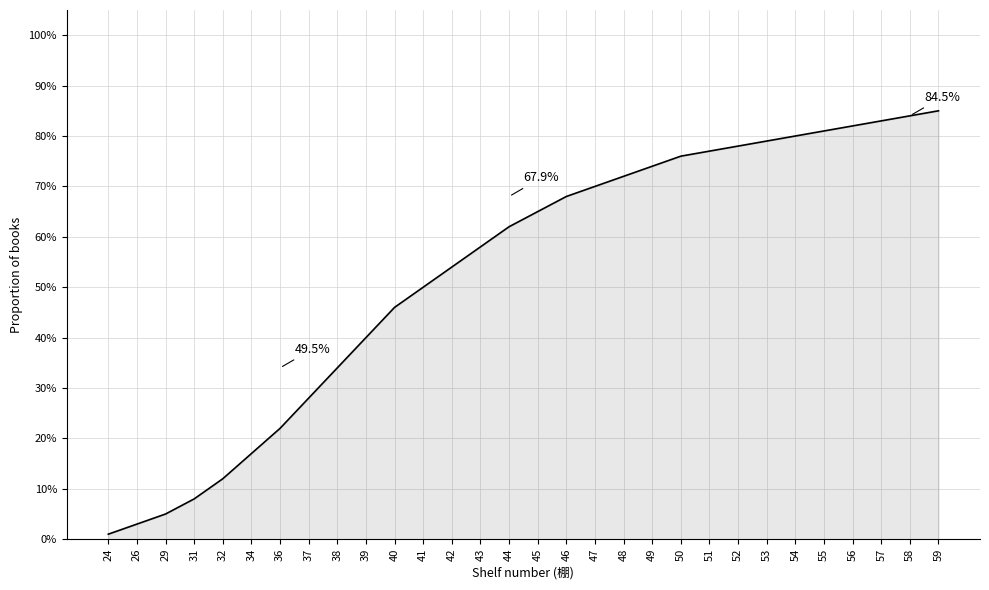

Reading right to left, extract all data points from this chart.

0.8	0.8	0.8	0.8	0.8	0.8	0.8	0.8	0.8	0.8	0.7	0.7	0.7	0.7	0.7	0.6	0.6	0.5	0.5	0.5	0.4	0.3	0.3	0.2	0.2	0.1	0.1	0.1	0.0	0.0